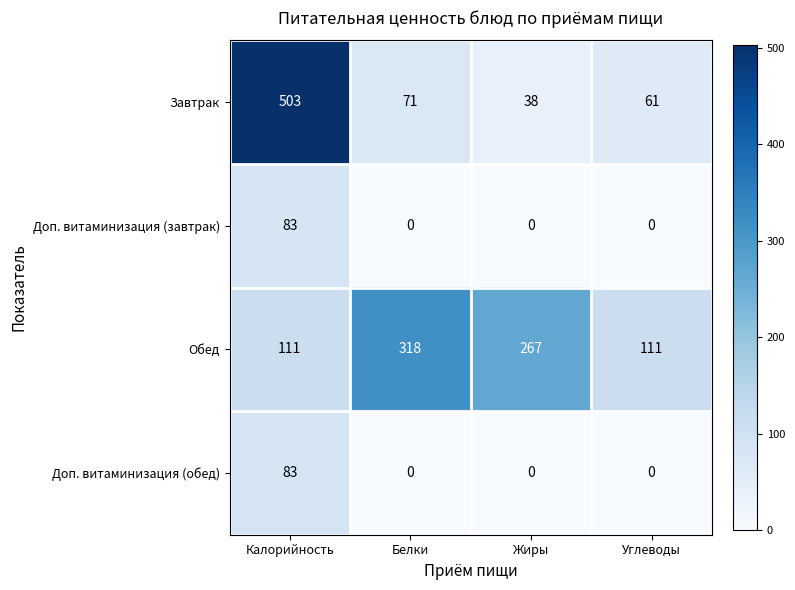

Between Калорийность and Белки, which series saw the biggest shift?

Завтрак